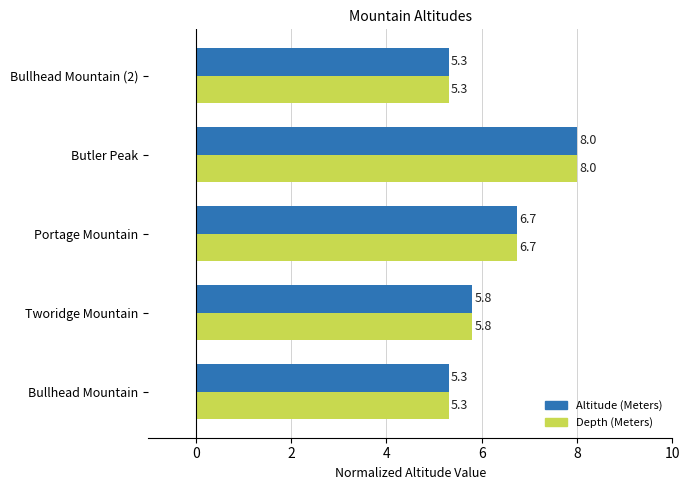

What is the smallest value displayed?

5.3